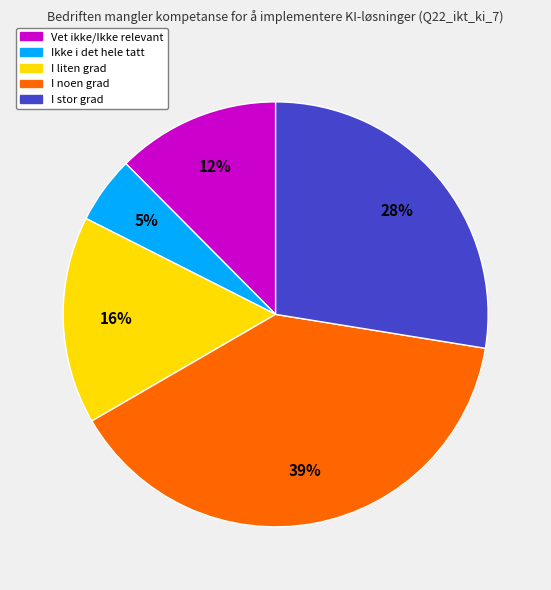

The I stor grad slice represents 18% of the pie. True or false?

False